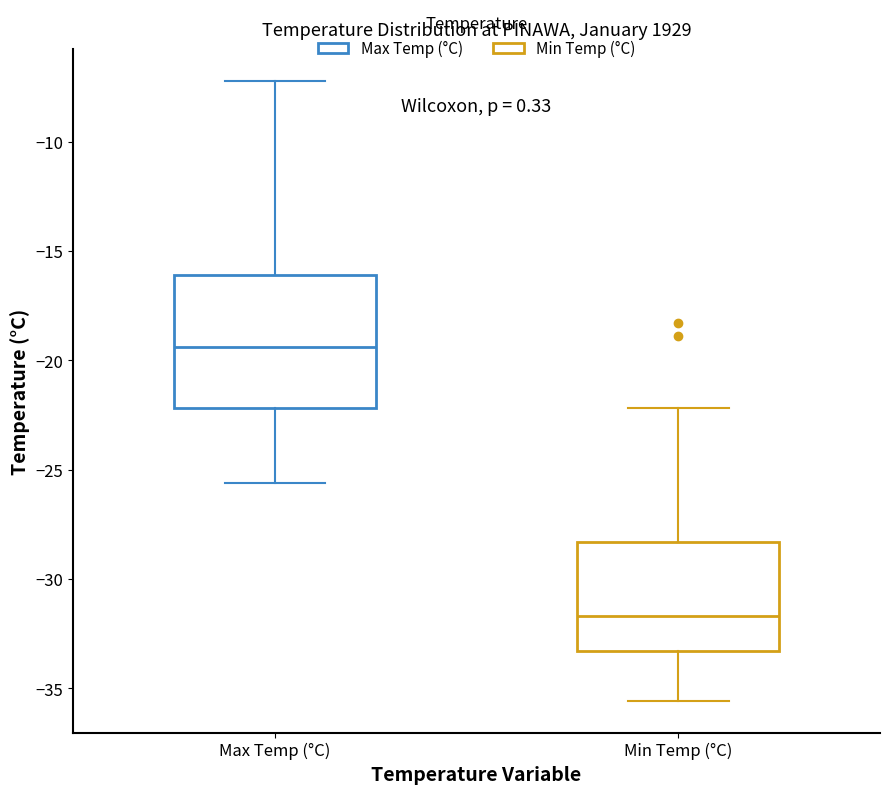

Reading left to right, transcribe this box plot: for each box, give where its median line is, the range the box spans, and where its two whiskers end, as read against the y-axis. The values are not printed on the chart, so give them approximately, as read against the axis.

Max Temp (°C): median -19.5, box -22.0 to -16.0, whiskers -25.5 to -7.0
Min Temp (°C): median -31.5, box -33.5 to -28.5, whiskers -35.5 to -22.0